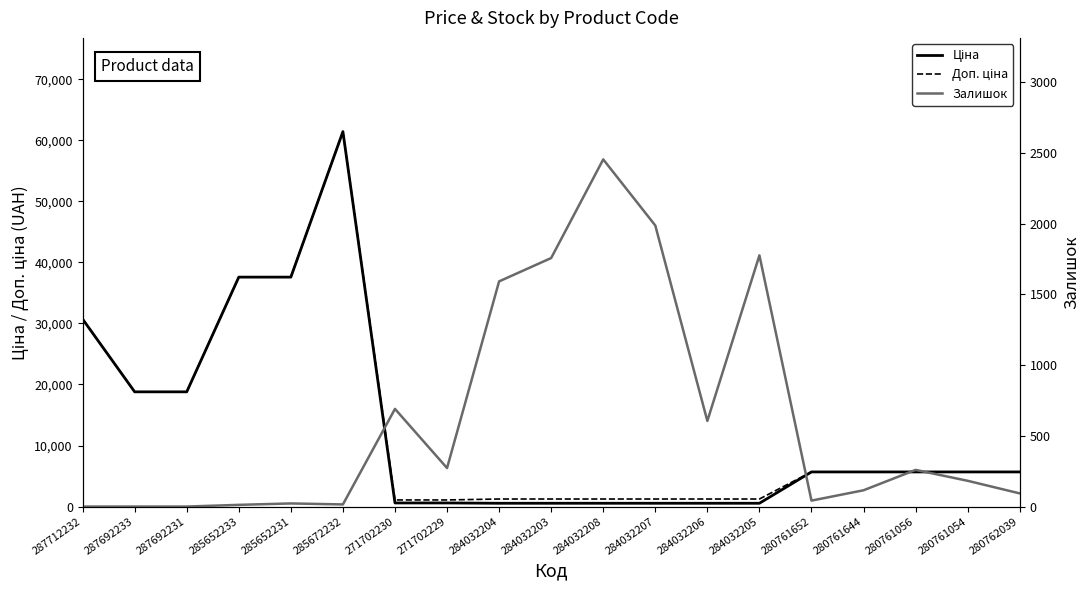

What is the label of the 4th point from the right?

280761644